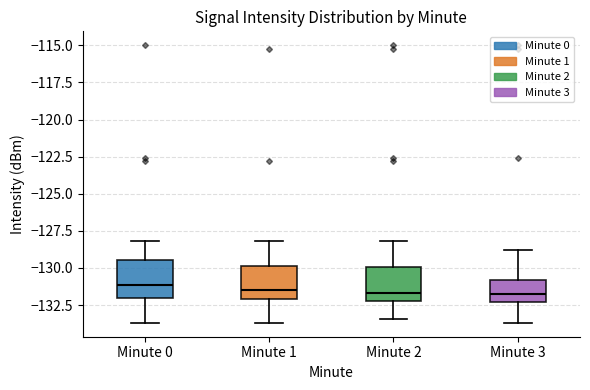

Reading left to right, read every box against the y-axis: the position of its median line, the range the box covers, and the ends of its whiskers. The values are not printed on the chart, so give them approximately, as read against the axis.

Minute 0: median -131.0, box -132.0 to -129.5, whiskers -133.5 to -128.0
Minute 1: median -131.5, box -132.0 to -130.0, whiskers -133.5 to -128.0
Minute 2: median -131.5, box -132.0 to -130.0, whiskers -133.5 to -128.0
Minute 3: median -132.0, box -132.5 to -131.0, whiskers -133.5 to -129.0